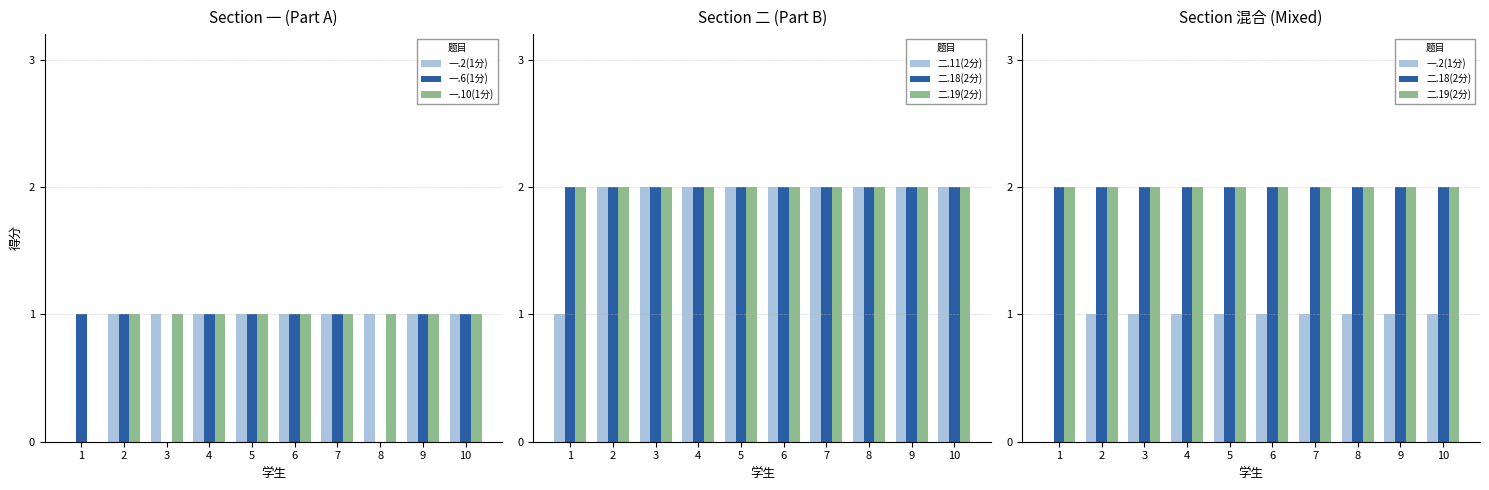

Reading right to left, what are all the values shown in this chart?

一.2(1分): 1	1	1	1	1	1	1	1	1	0
一.6(1分): 1	1	0	1	1	1	1	0	1	1
一.10(1分): 1	1	1	1	1	1	1	1	1	0
二.11(2分): 2	2	2	2	2	2	2	2	2	1
二.18(2分): 2	2	2	2	2	2	2	2	2	2
二.19(2分): 2	2	2	2	2	2	2	2	2	2